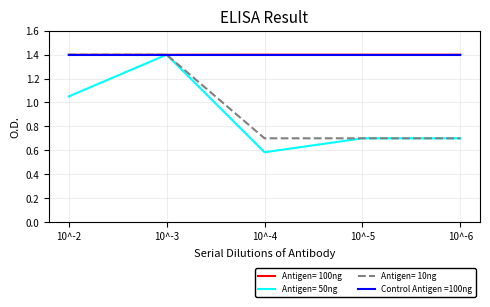

Does the chart display data point markers on the line(s)?

No